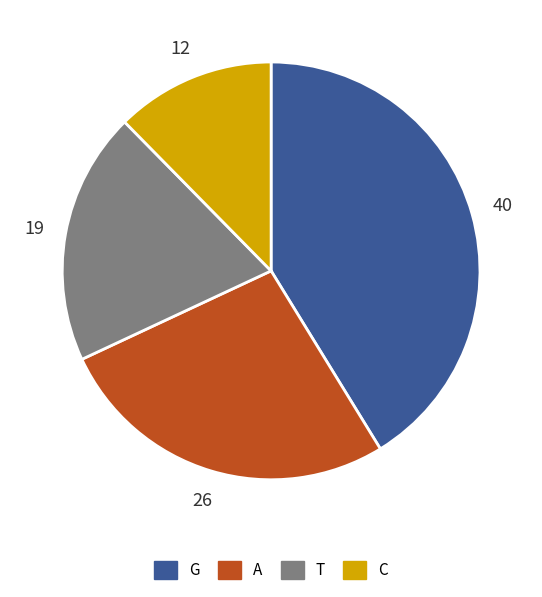

Do C and A together represent more than half of the pie?

No